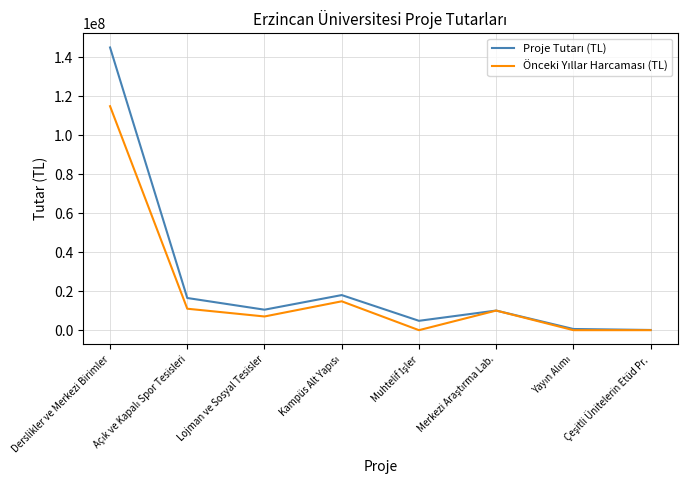

What is the total value across all series at Derslikler ve Merkezi Birimler?

259880000